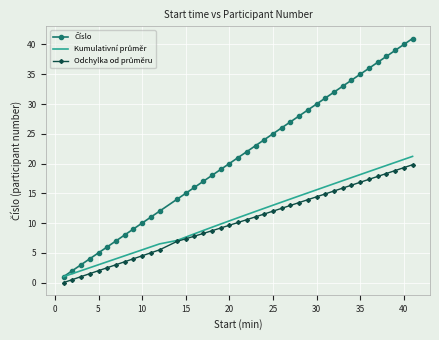

What is the greatest value displayed?

41.0